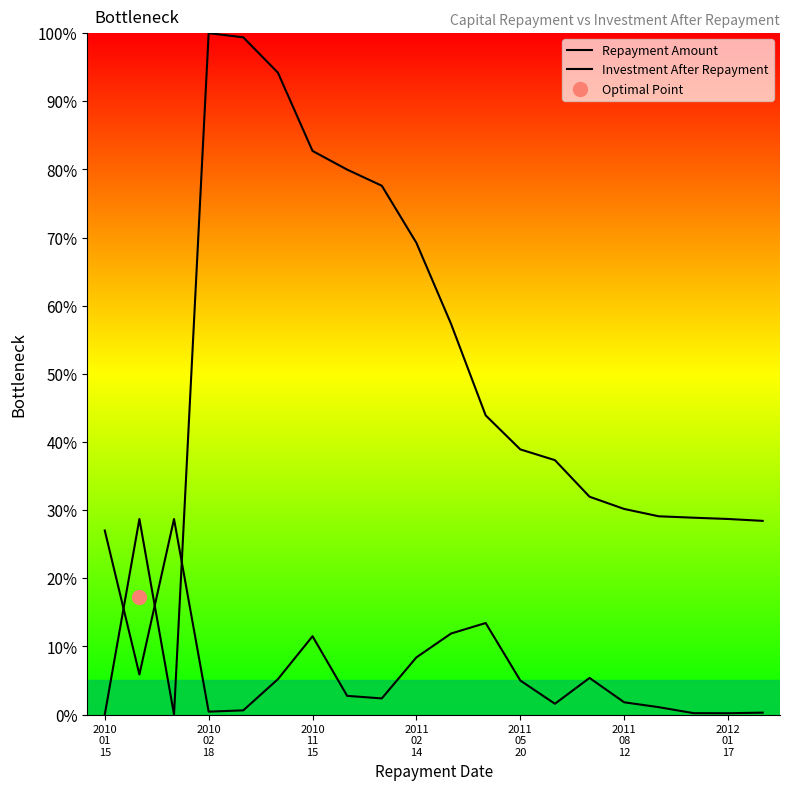

True or false: Repayment Amount has more than 2 interior local peaks.

True